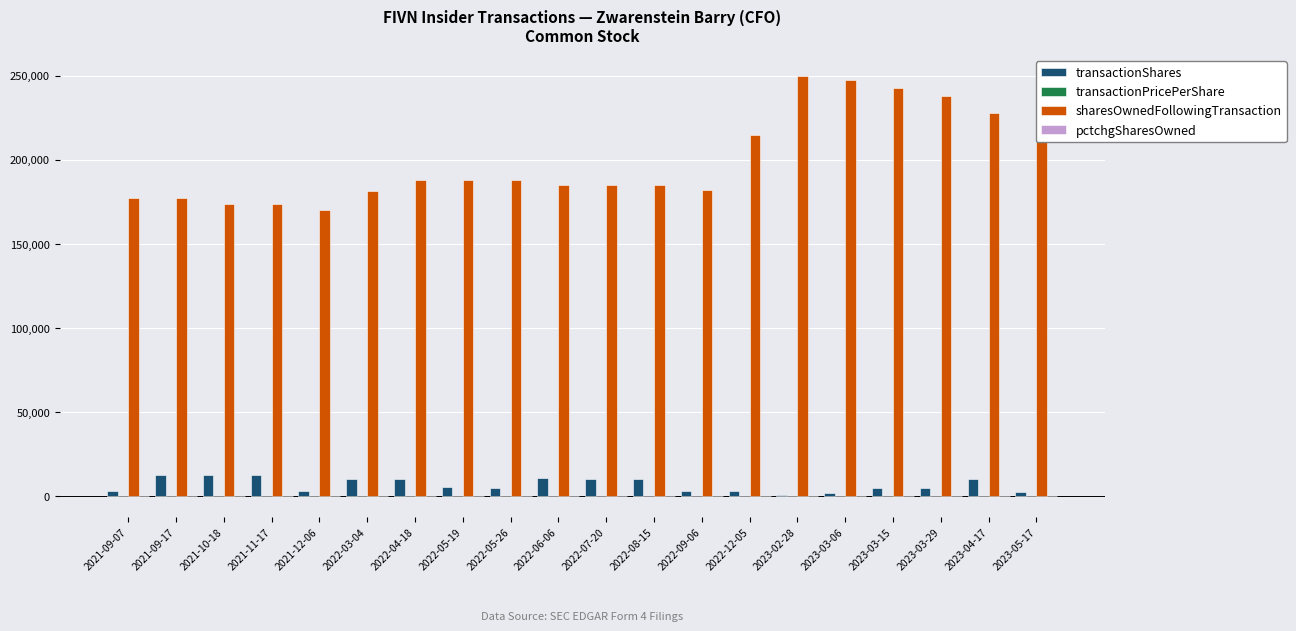

Which series has the largest total across all categories?

sharesOwnedFollowingTransaction